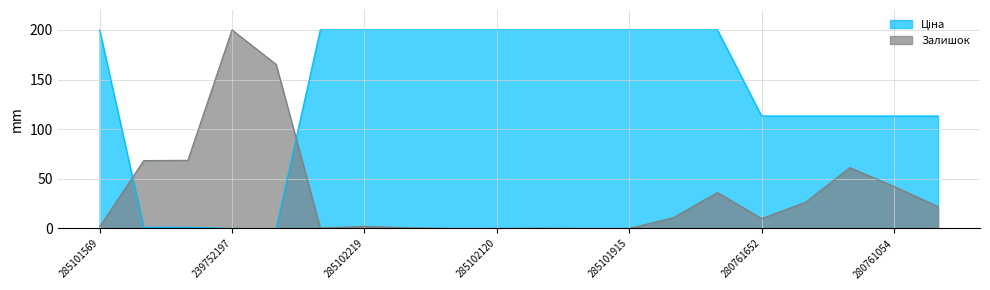

What is the difference between the maximum and minimum values in the Ціна series?

200.0